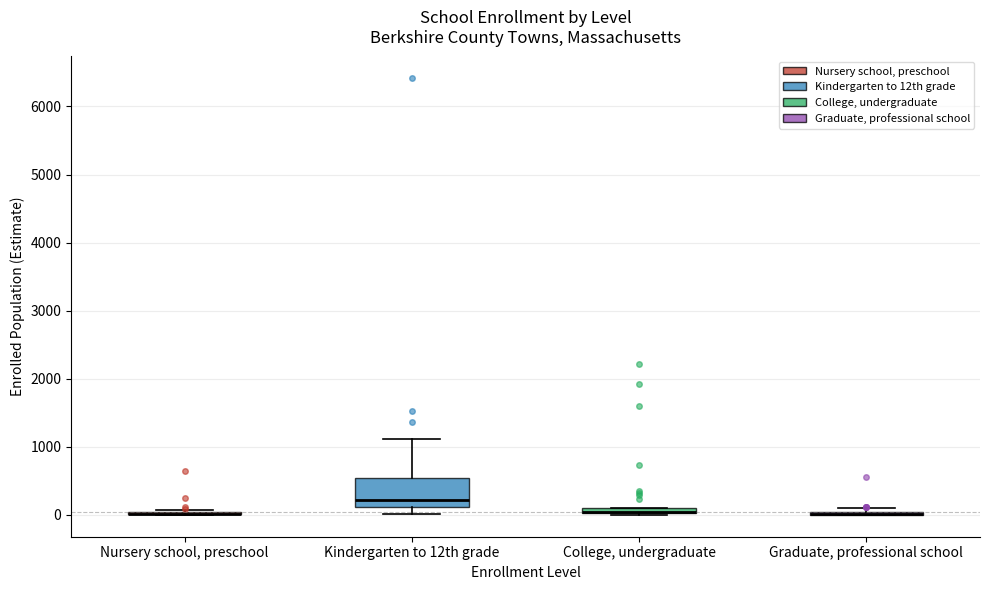

Which box is the tallest, from its lower edge to its upper edge?

Kindergarten to 12th grade